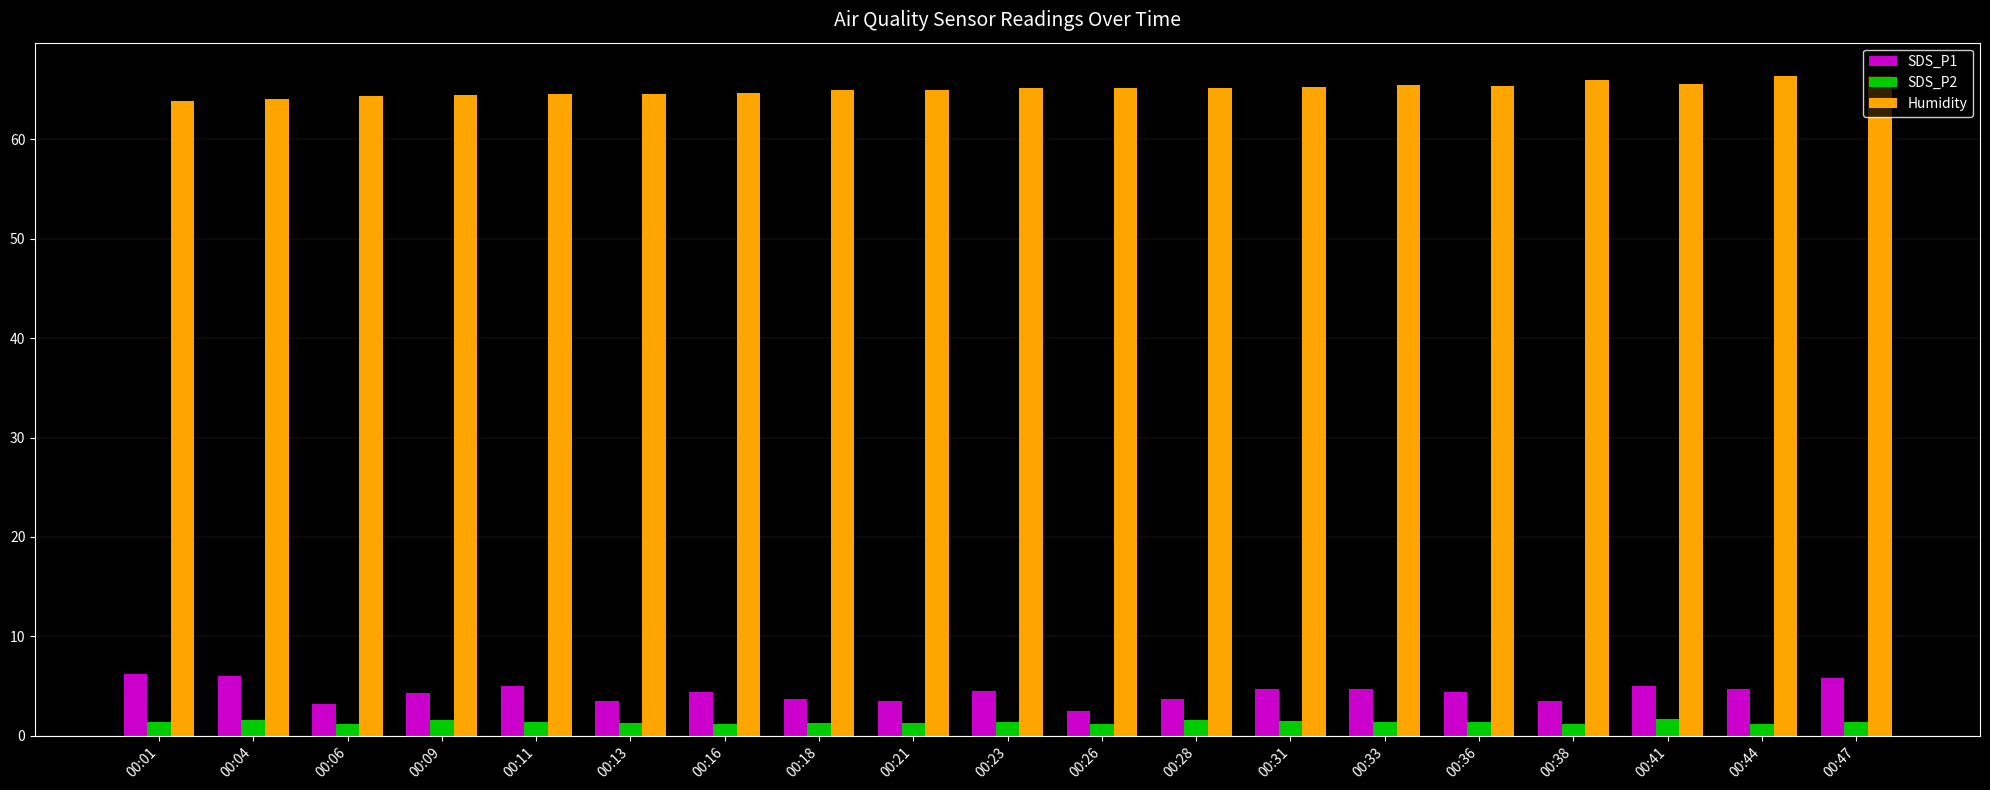

Which series changed the most between 00:13 and 00:33?

SDS_P1